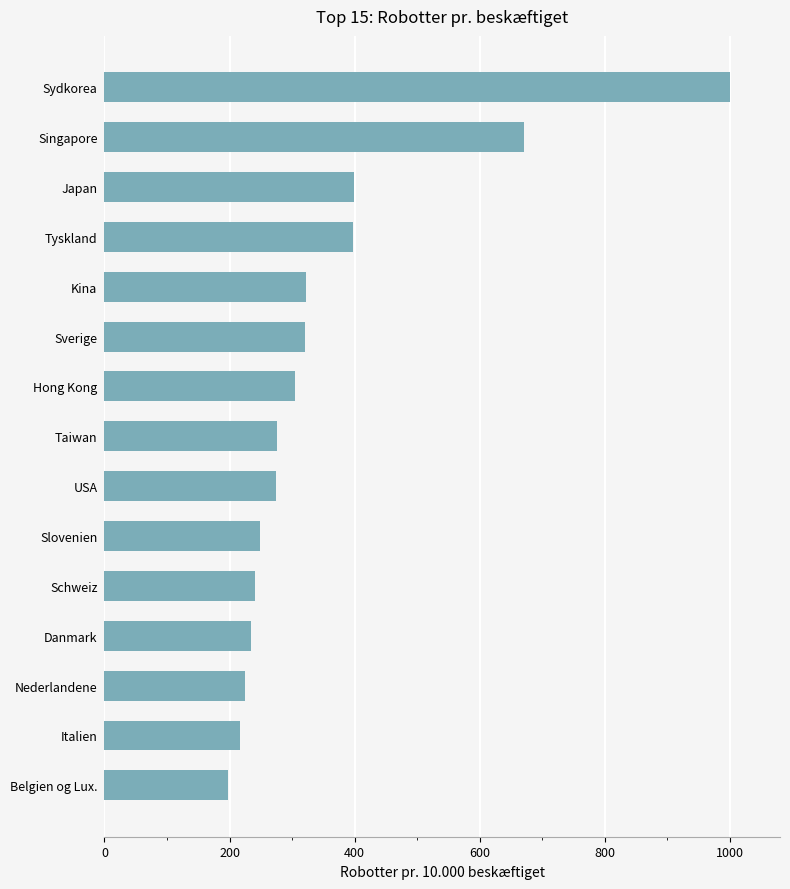

At which label is the value closest to 599?

Singapore